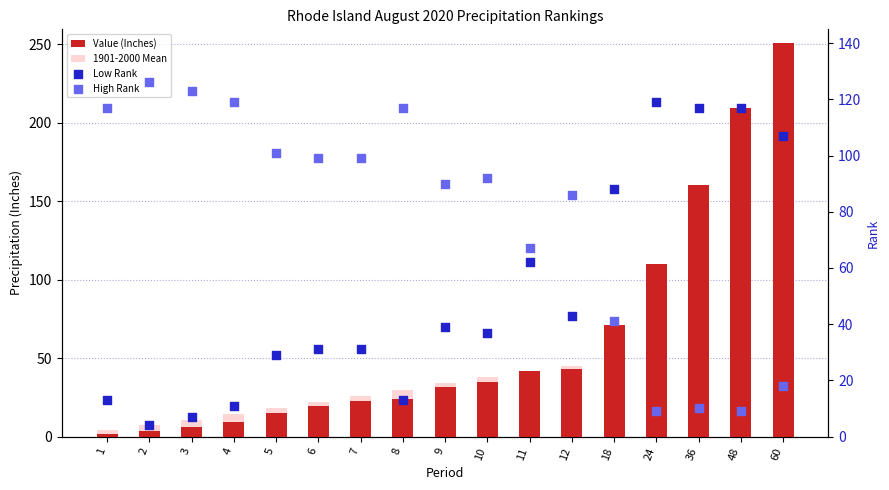

Is the value of High Rank at 1 greater than the value of 1901-2000 Mean at 48?

No